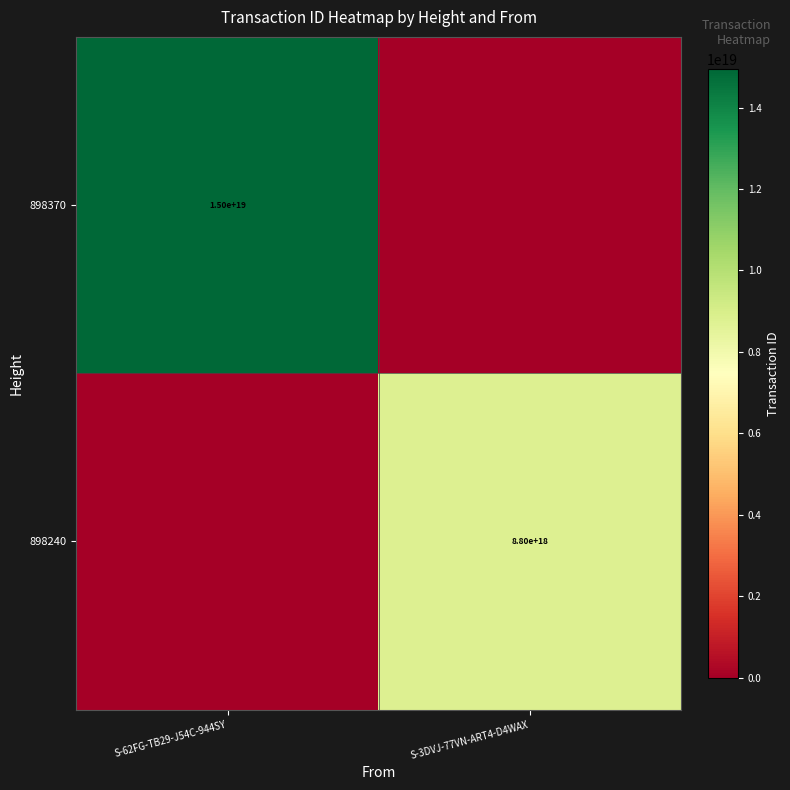

Count the number of categories in the chart.

2